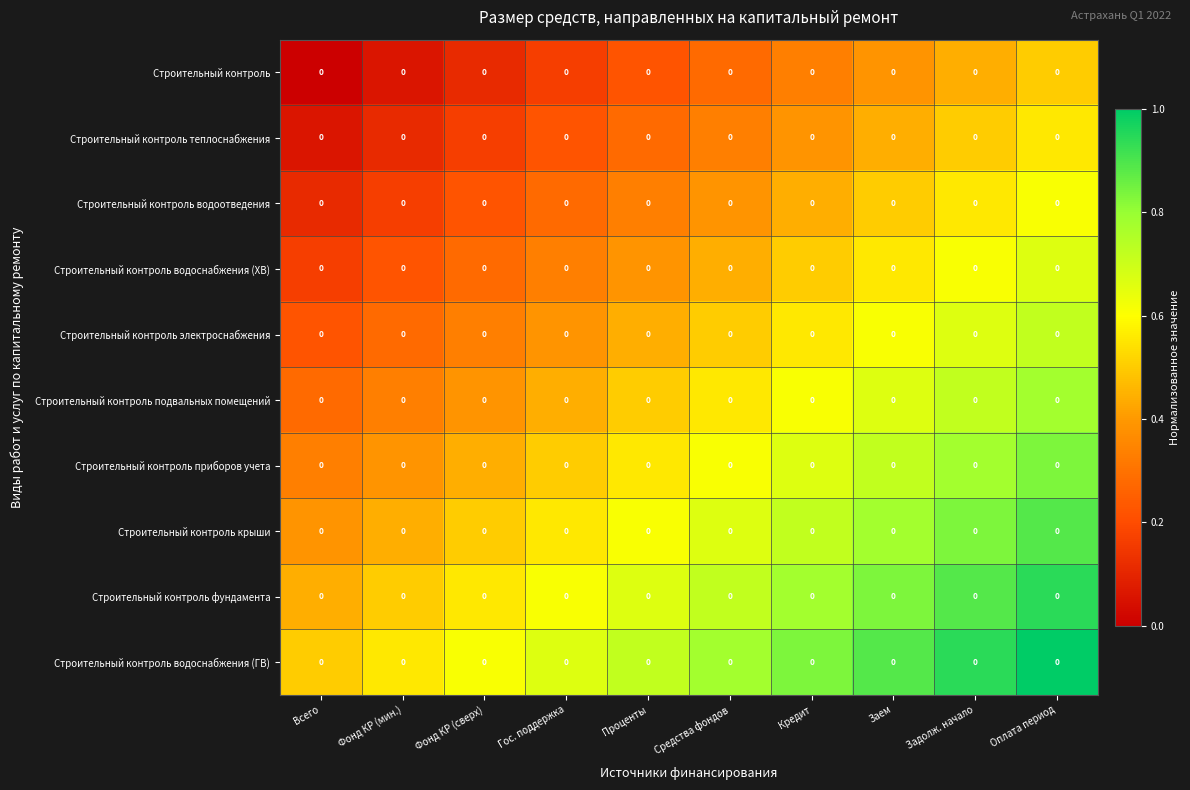

Rank the series by their maximum value, from lowest to highest.

Строительный контроль, Строительный контроль теплоснабжения, Строительный контроль водоотведения, Строительный контроль водоснабжения (ХВ), Строительный контроль электроснабжения, Строительный контроль подвальных помещений, Строительный контроль приборов учета, Строительный контроль крыши, Строительный контроль фундамента, Строительный контроль водоснабжения (ГВ)